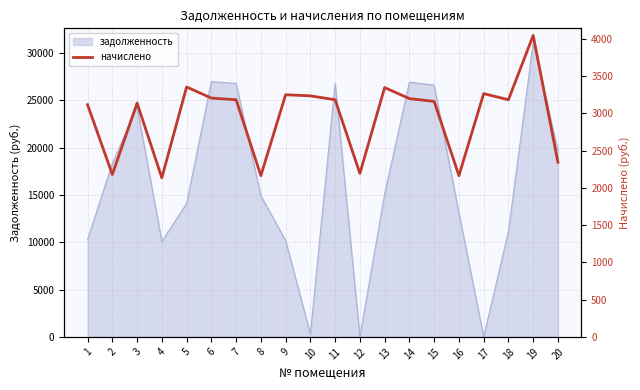

The value of задолженность at 8 is 14909.3. True or false?

True